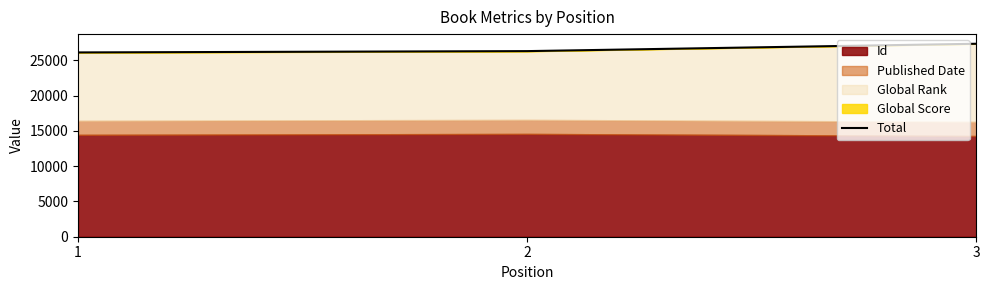

Which category has the highest value across all series?

3